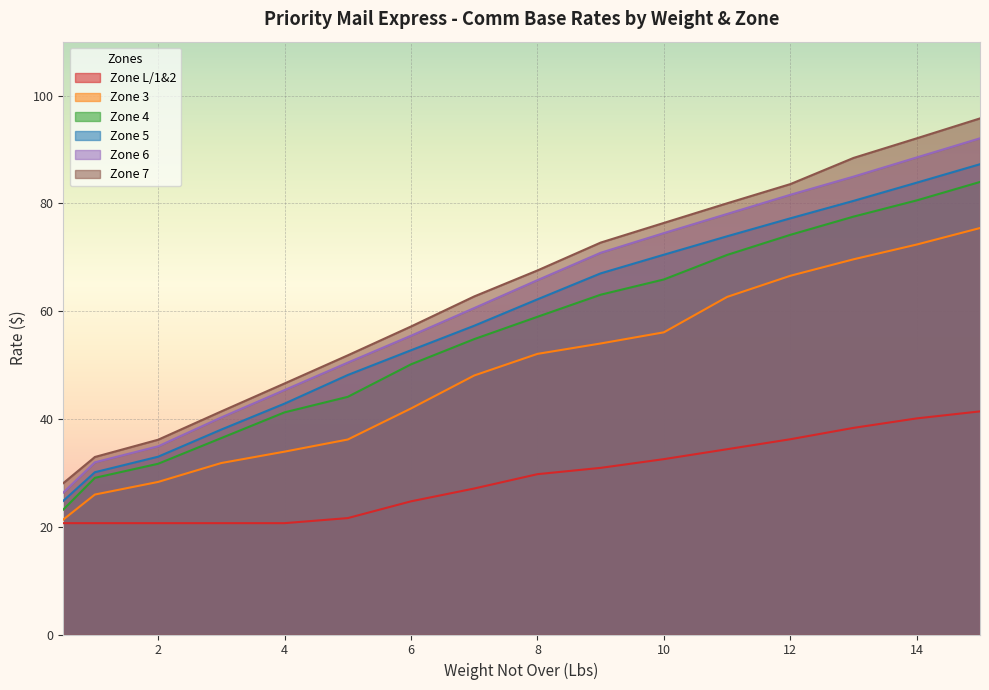

What is the highest value of the Zone L/1&2 series?

41.4